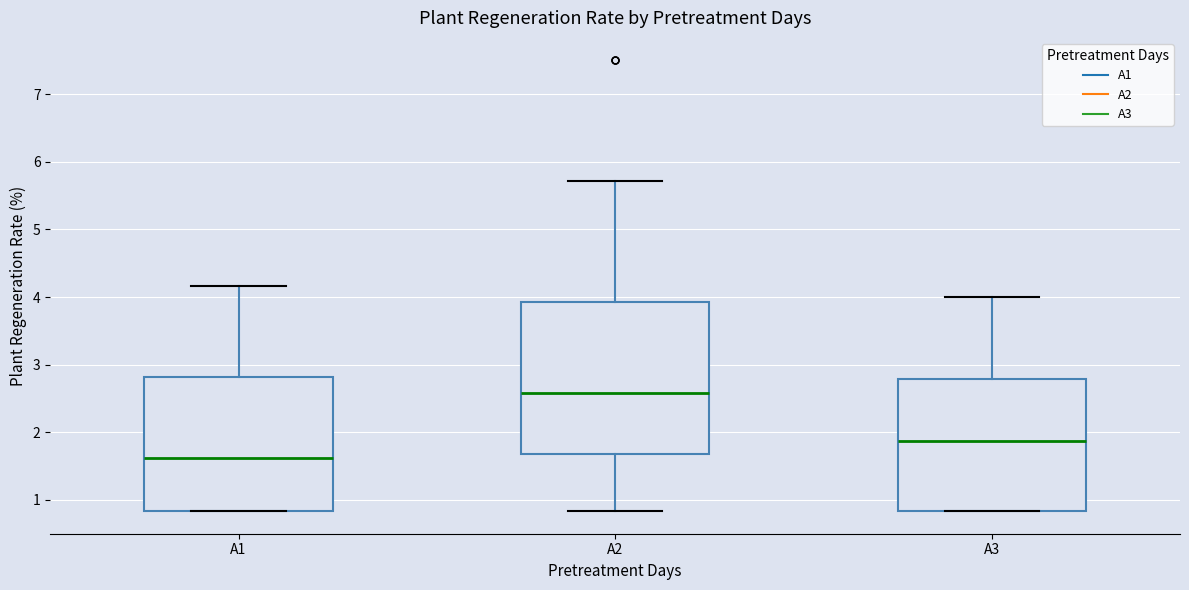

Reading left to right, transcribe this box plot: for each box, give where its median line is, the range the box spans, and where its two whiskers end, as read against the y-axis. The values are not printed on the chart, so give them approximately, as read against the axis.

A1: median 1.6, box 0.8 to 2.8, whiskers 0.8 to 4.2
A2: median 2.6, box 1.7 to 3.9, whiskers 0.8 to 5.7
A3: median 1.9, box 0.8 to 2.8, whiskers 0.8 to 4.0